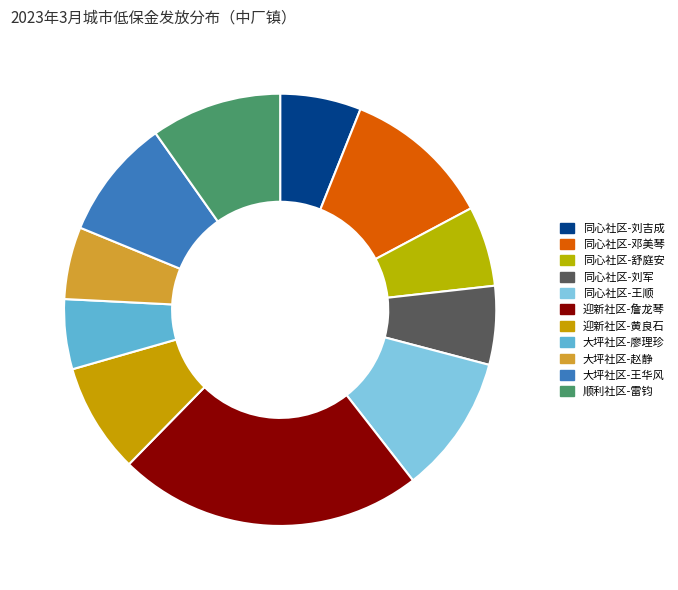

What is the largest slice in the pie chart?

迎新社区-詹龙琴